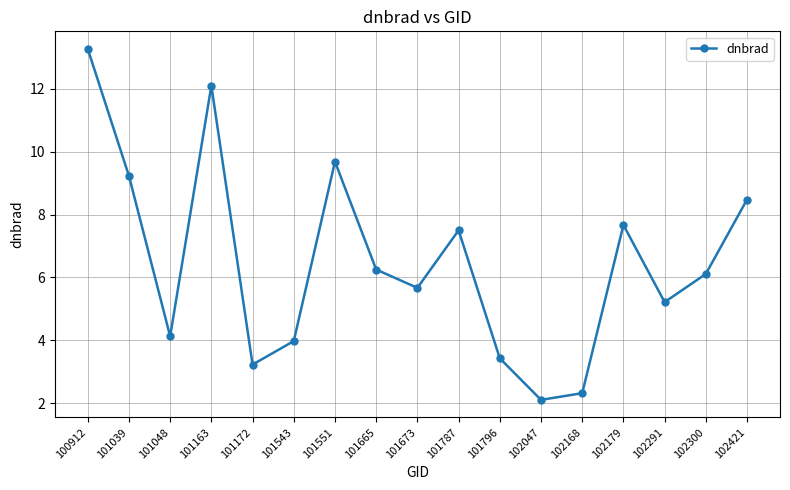

True or false: the data has more than 2 interior local peaks.

True